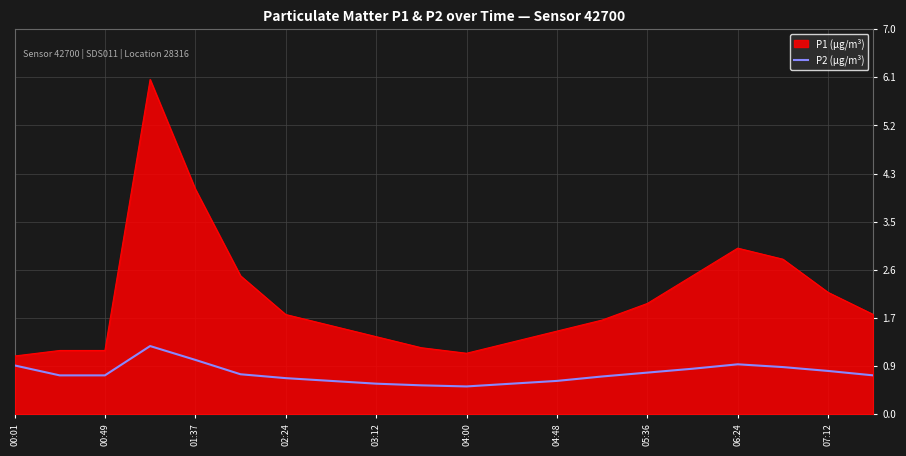

Which series has the widest spread of values?

P1 (µg/m³)